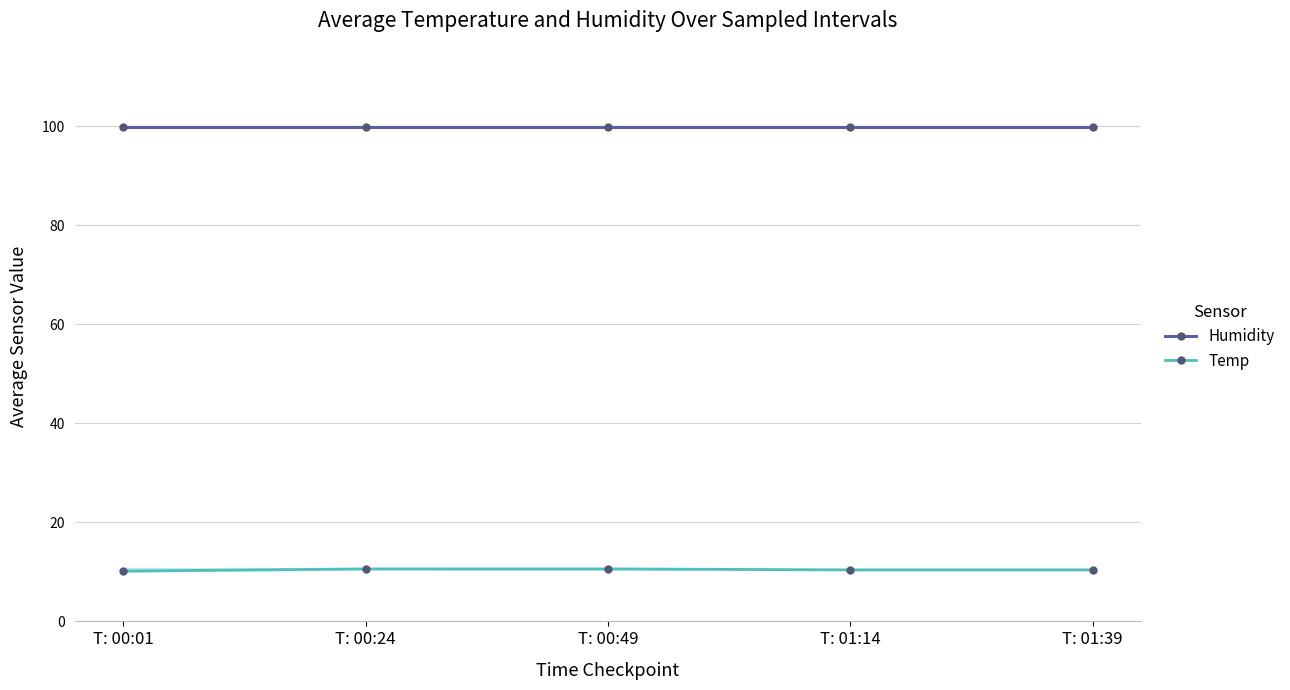

What is the sum of the Humidity values at T: 00:24 and T: 00:01?

199.8